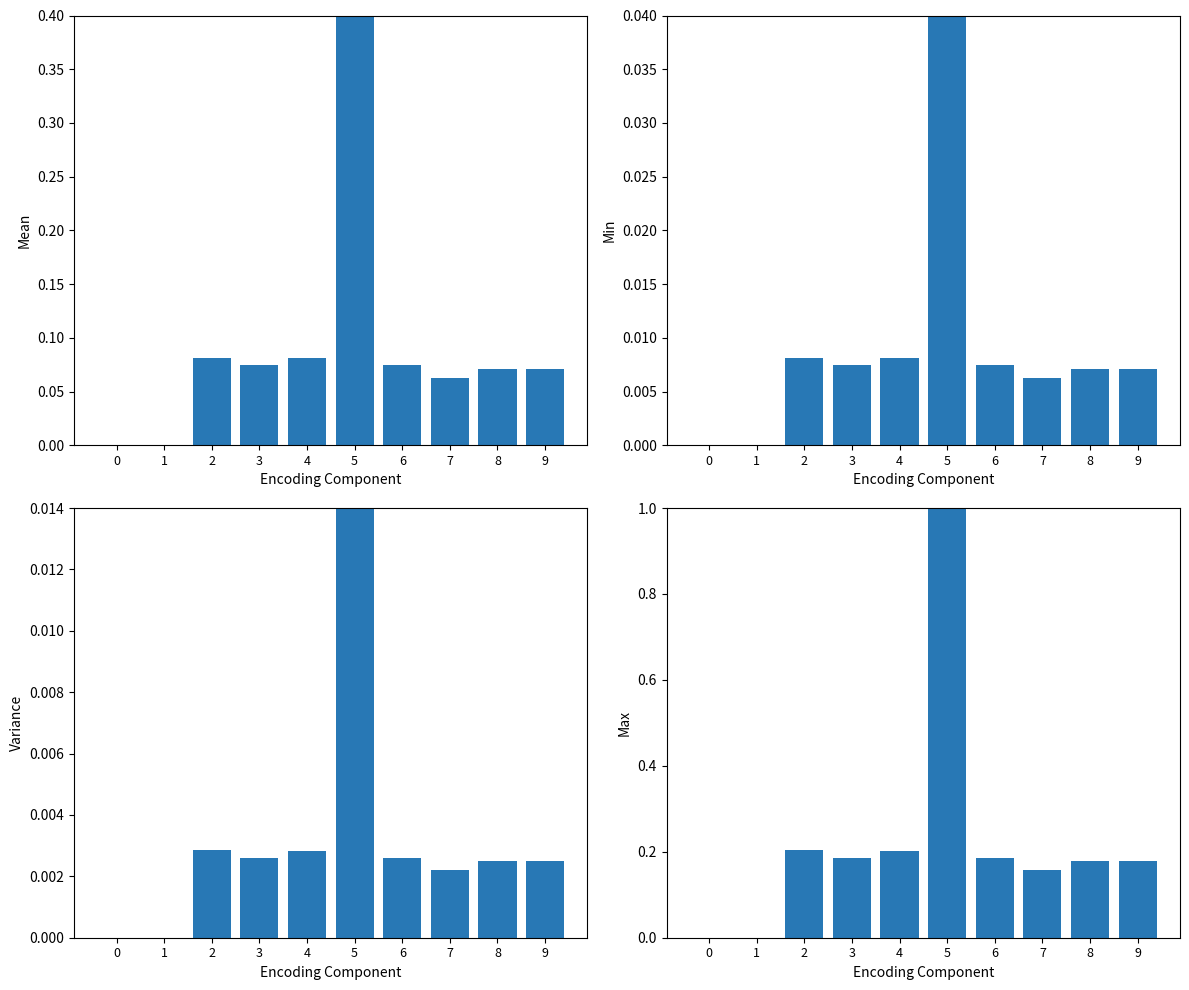

How many bars are there in total?

40